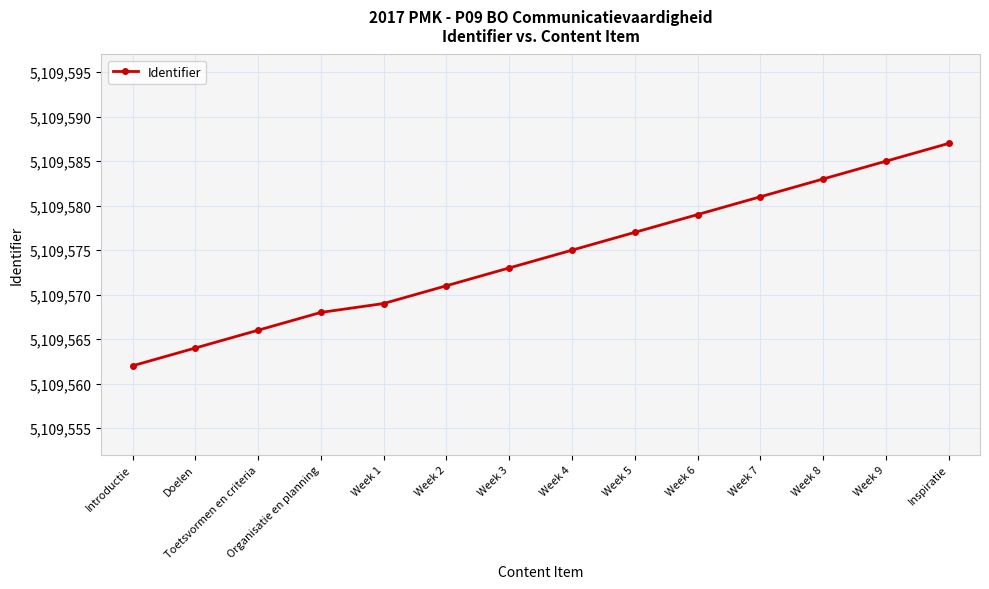

Reading right to left, list all the values displayed in this chart.

5109587	5109585	5109583	5109581	5109579	5109577	5109575	5109573	5109571	5109569	5109568	5109566	5109564	5109562